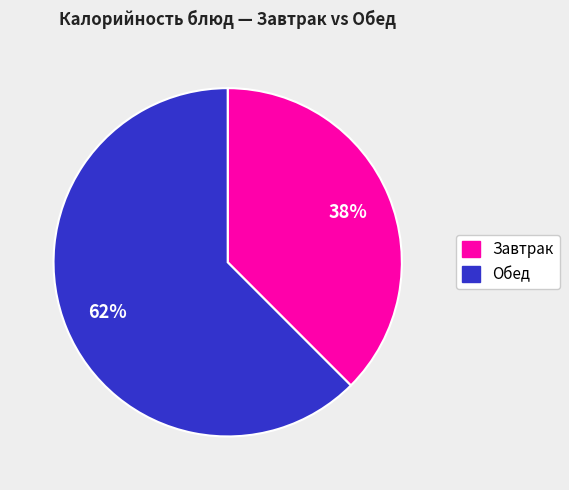

Count the number of slices in the pie.

2